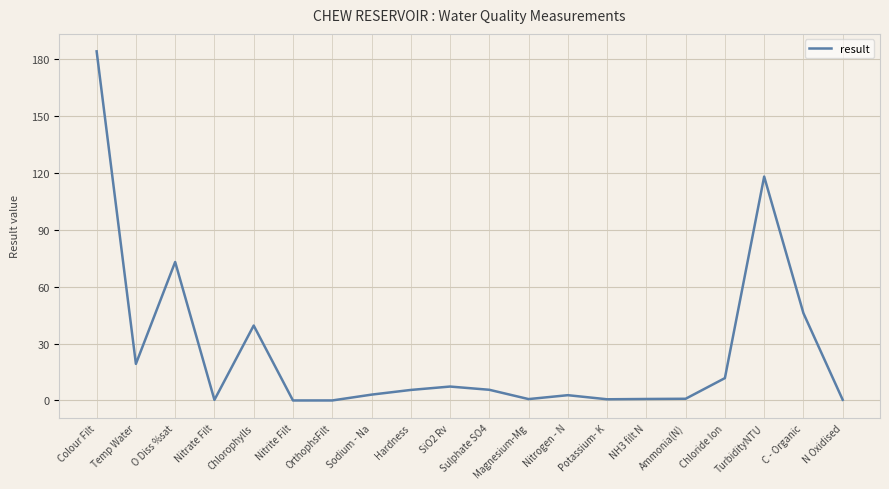

True or false: the data shows 10.4 at Temp Water.

False